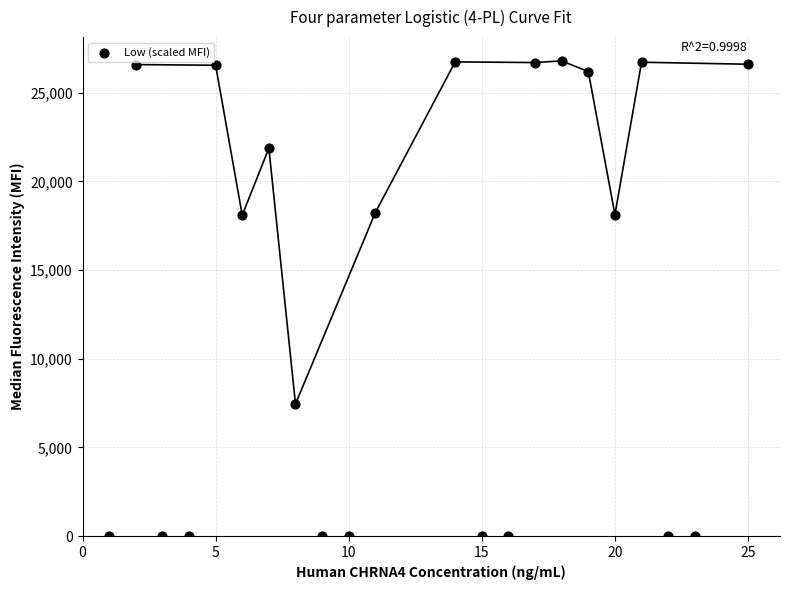

What is the range of X values (max minus min)?

24